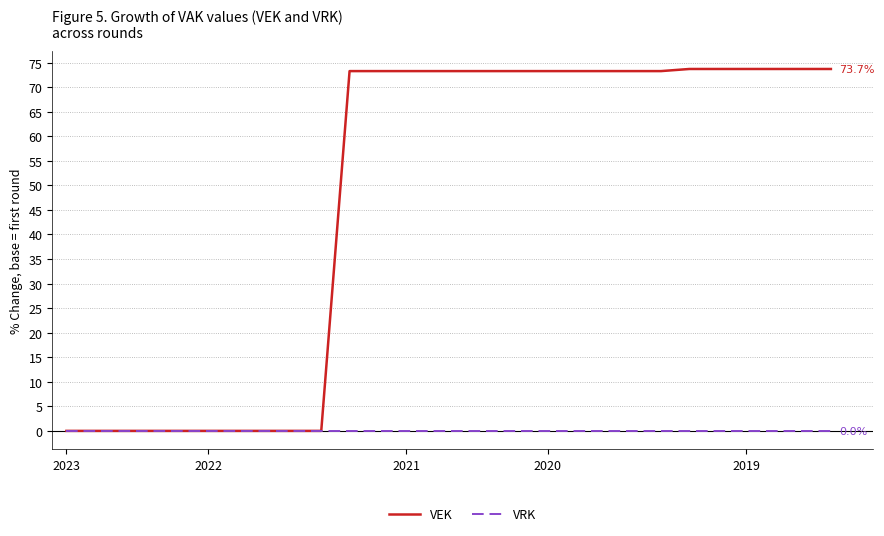

Which series has the widest spread of values?

VEK